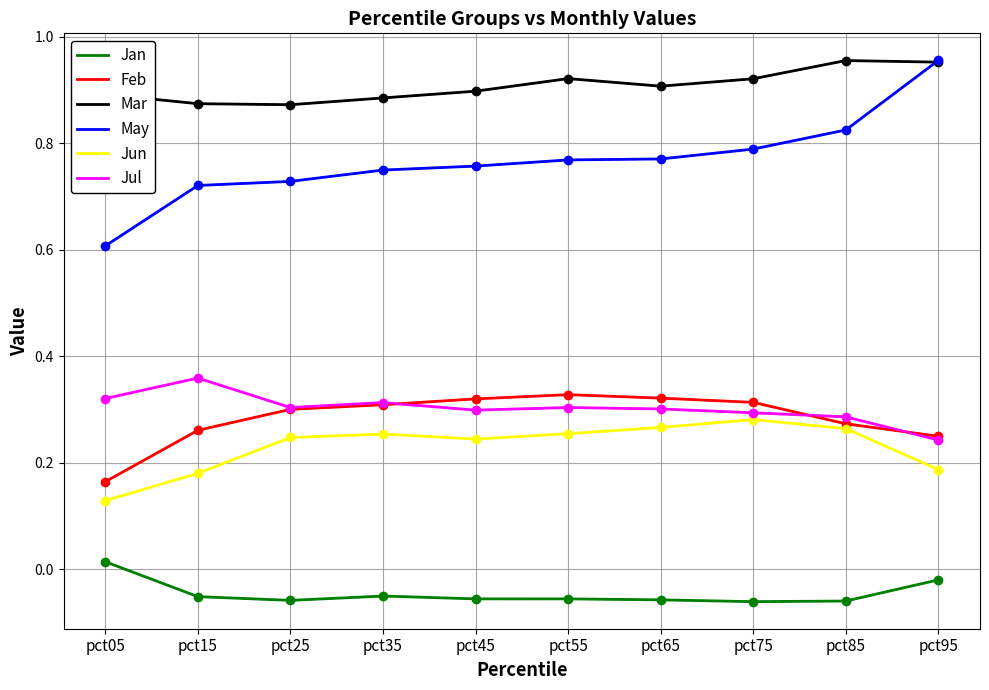

The value of Mar at pct85 is 0.5. True or false?

False